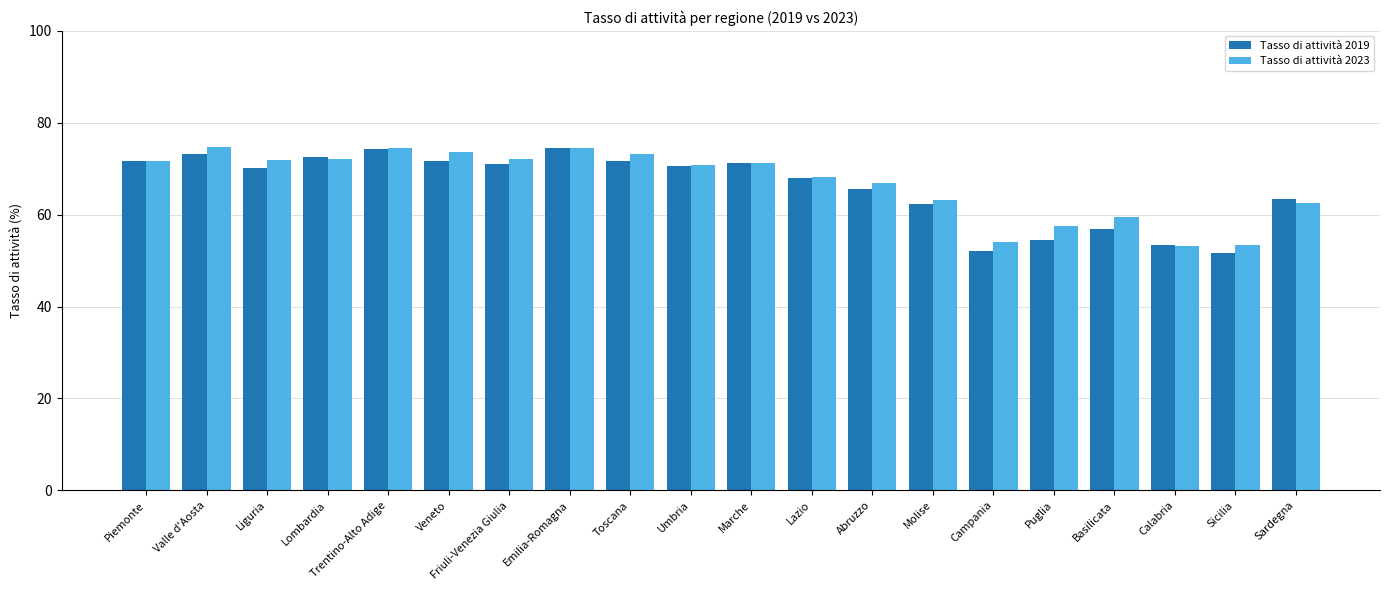

What is the minimum value for Tasso di attività 2019?

51.7